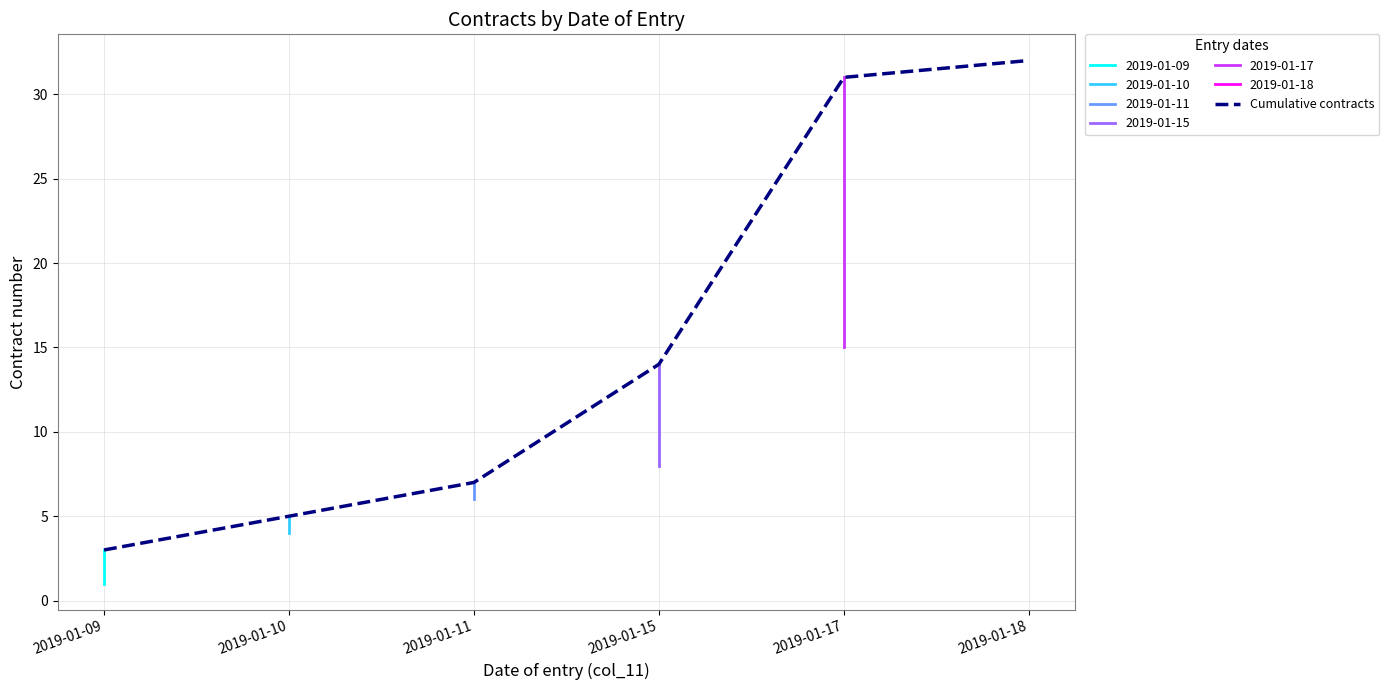

Reading left to right, transcribe all the data shown in this chart.

3	5	7	14	31	32